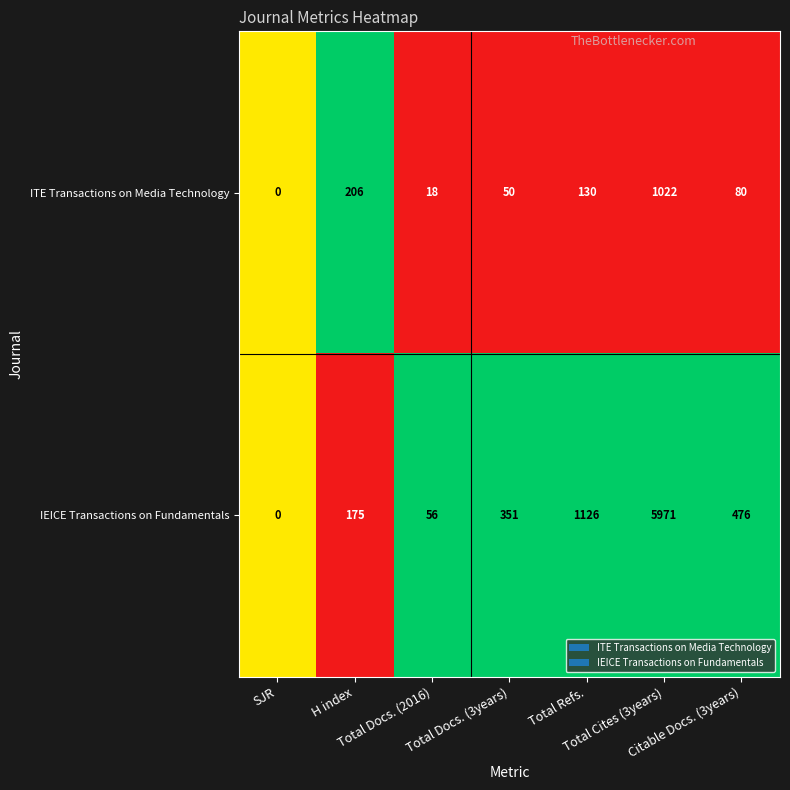

What is the difference between the highest and lowest values at Total Cites (3years)?

4949